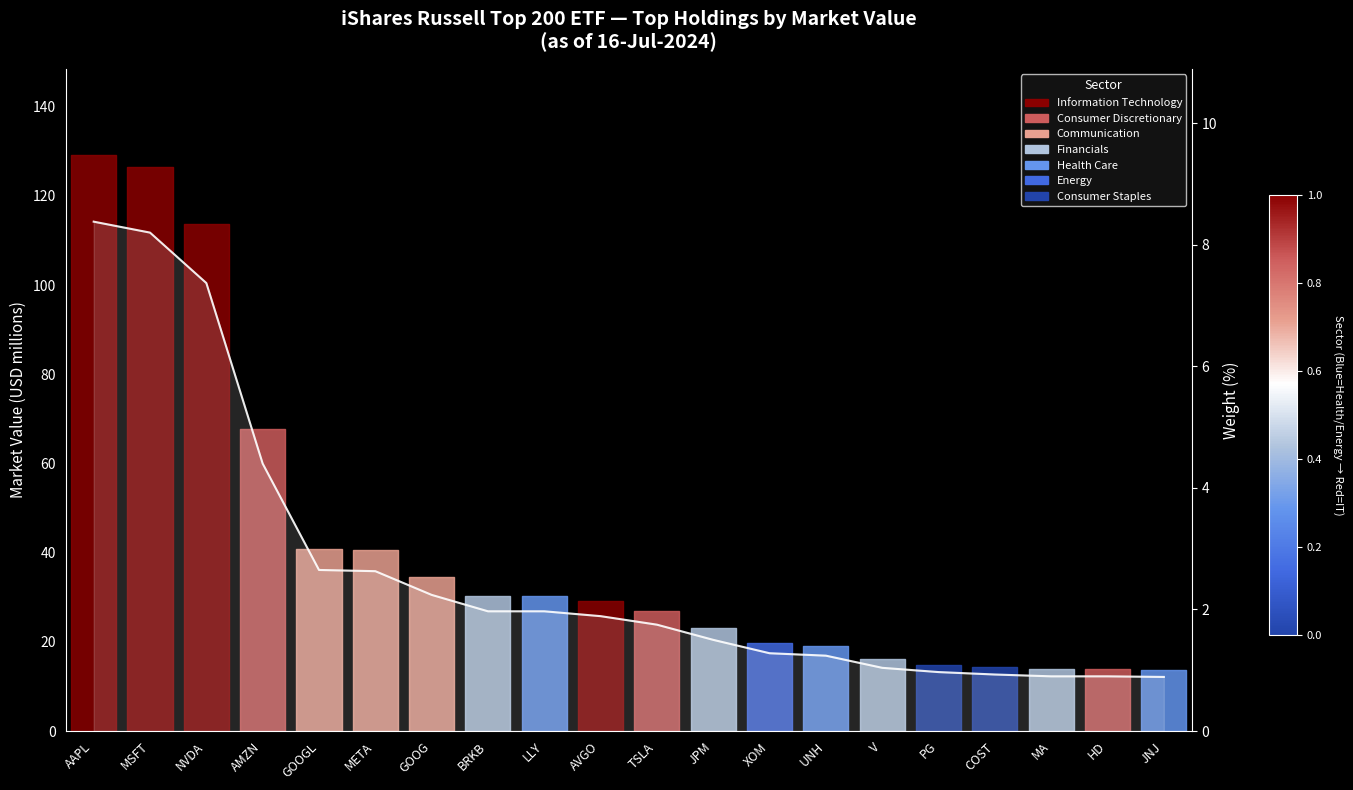

What is the label of the 16th point from the left?

PG